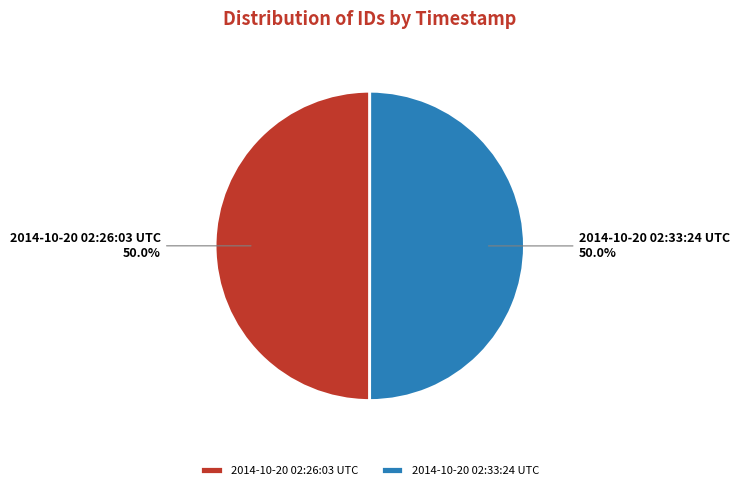

Combined, do 2014-10-20 02:33:24 UTC and 2014-10-20 02:26:03 UTC account for over 50%?

Yes